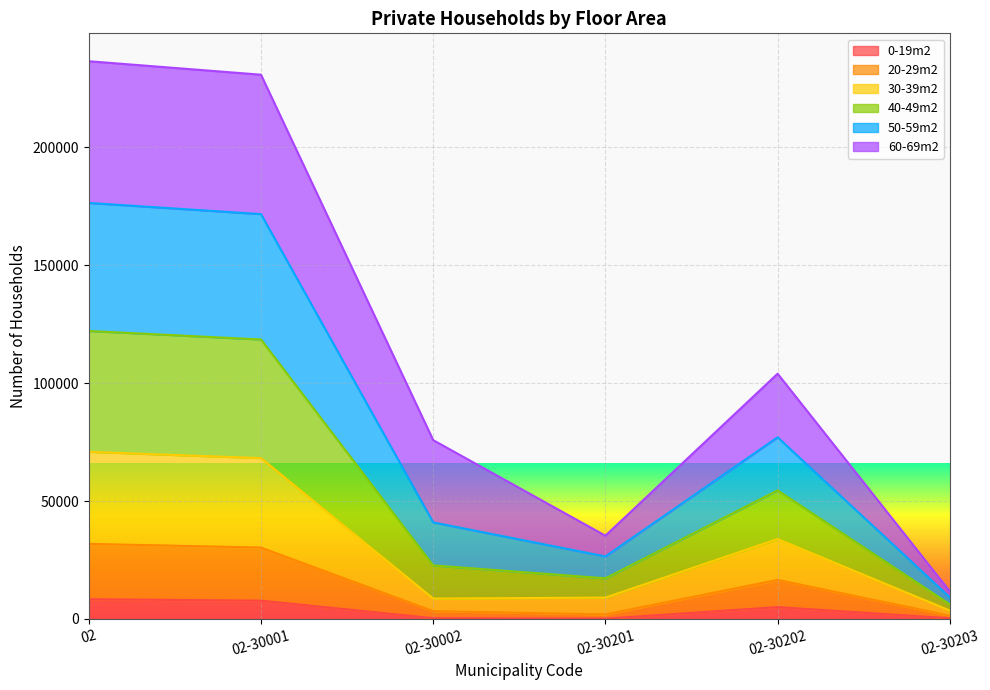

What is the smallest value displayed?

127